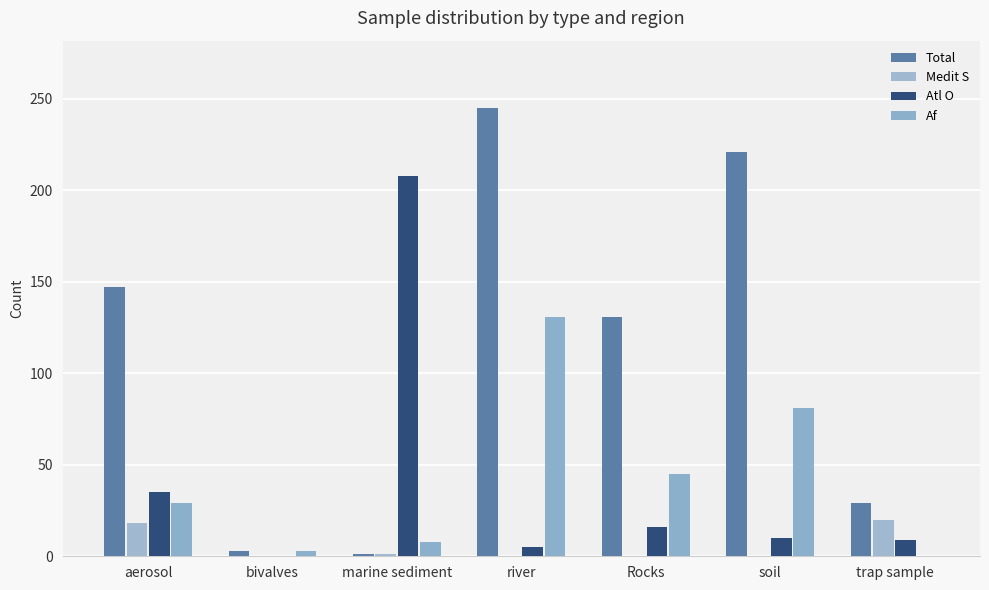

Which category has the lowest value in the Medit S series?

bivalves